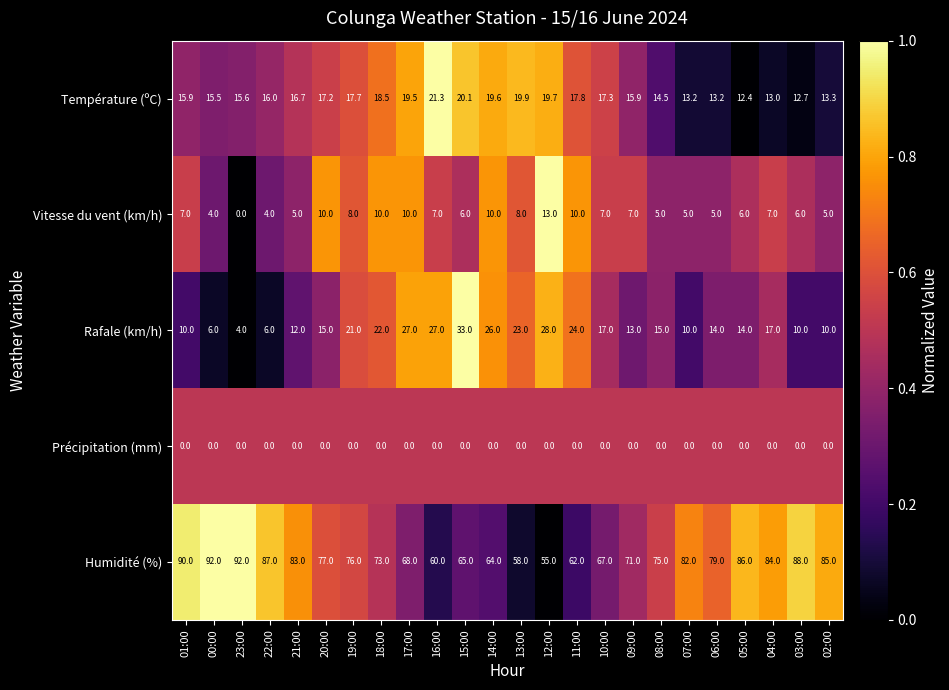

At how many categories does at least one series exceed 0?

24